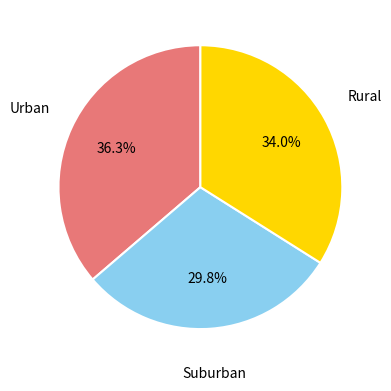

Is there a majority slice in this chart?

No